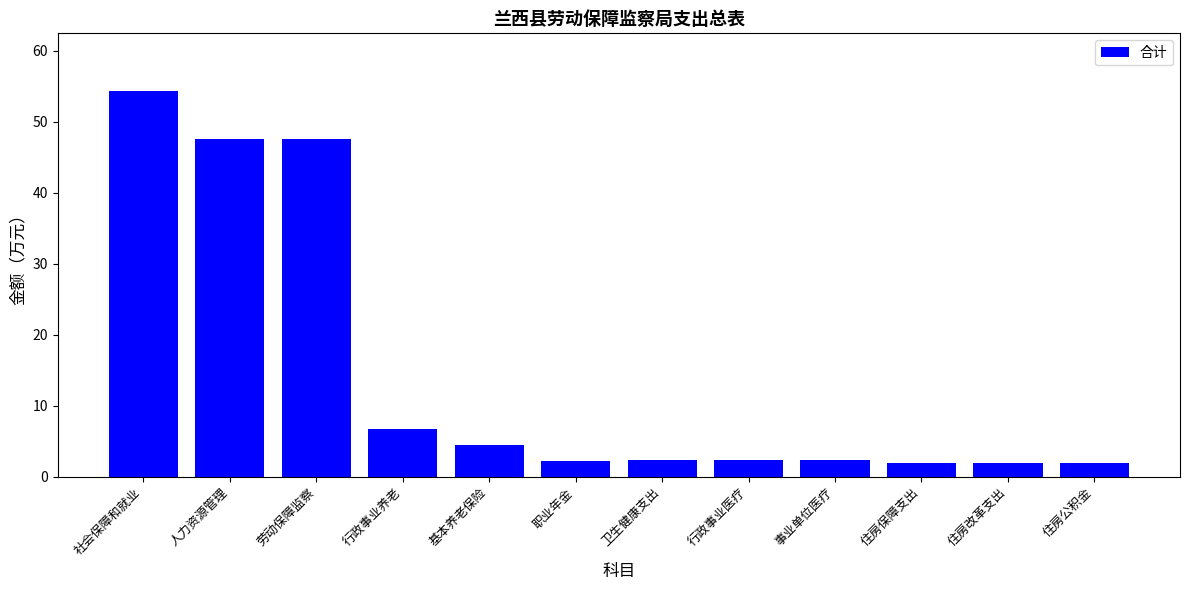

What is the label of the 9th bar from the left?

事业单位医疗